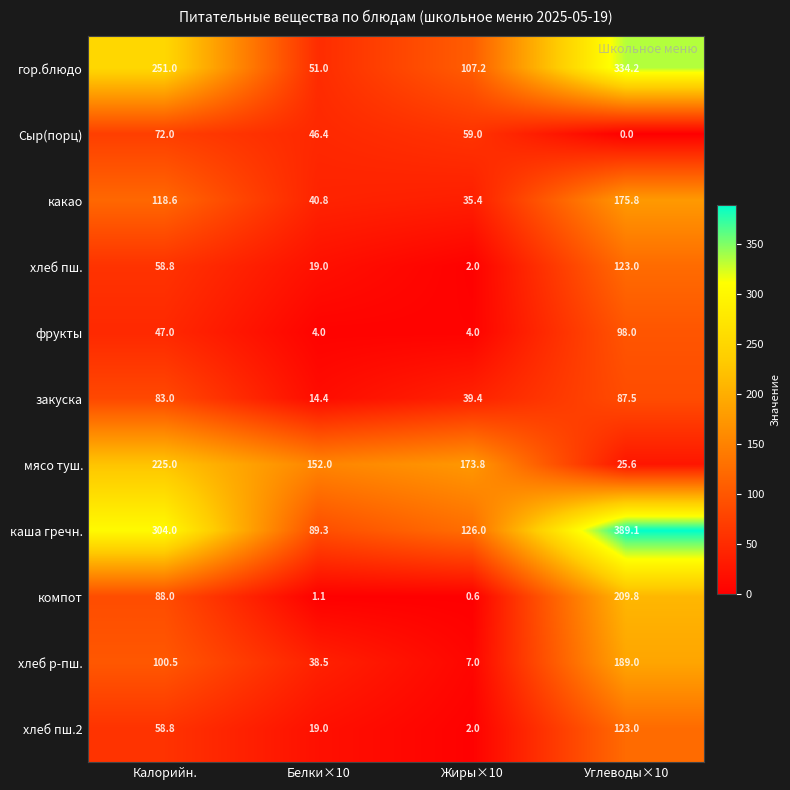

What is the total value across all series at Жиры×10?

556.4